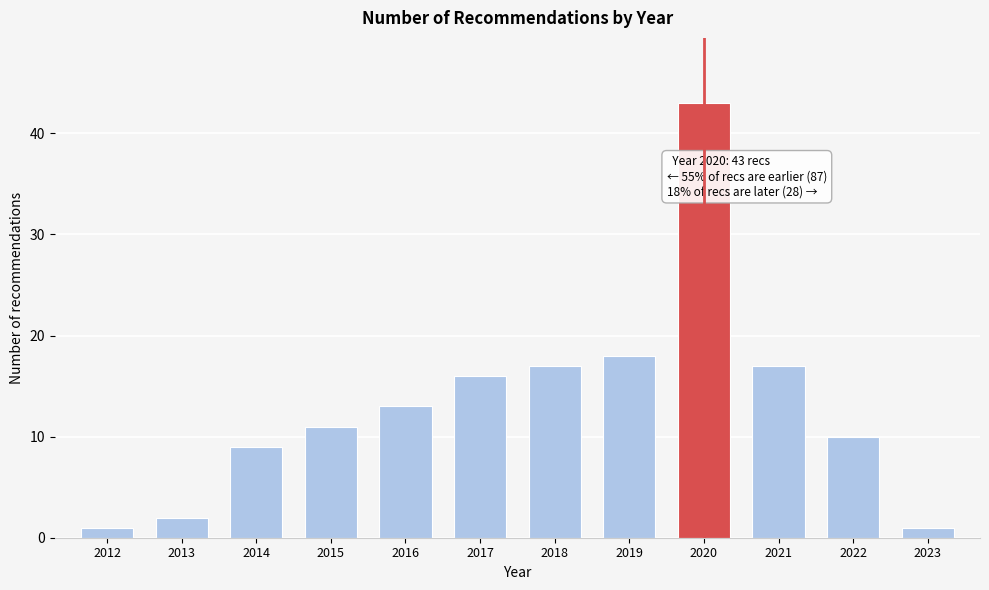

Reading left to right, list all the values displayed in this chart.

1	2	9	11	13	16	17	18	43	17	10	1